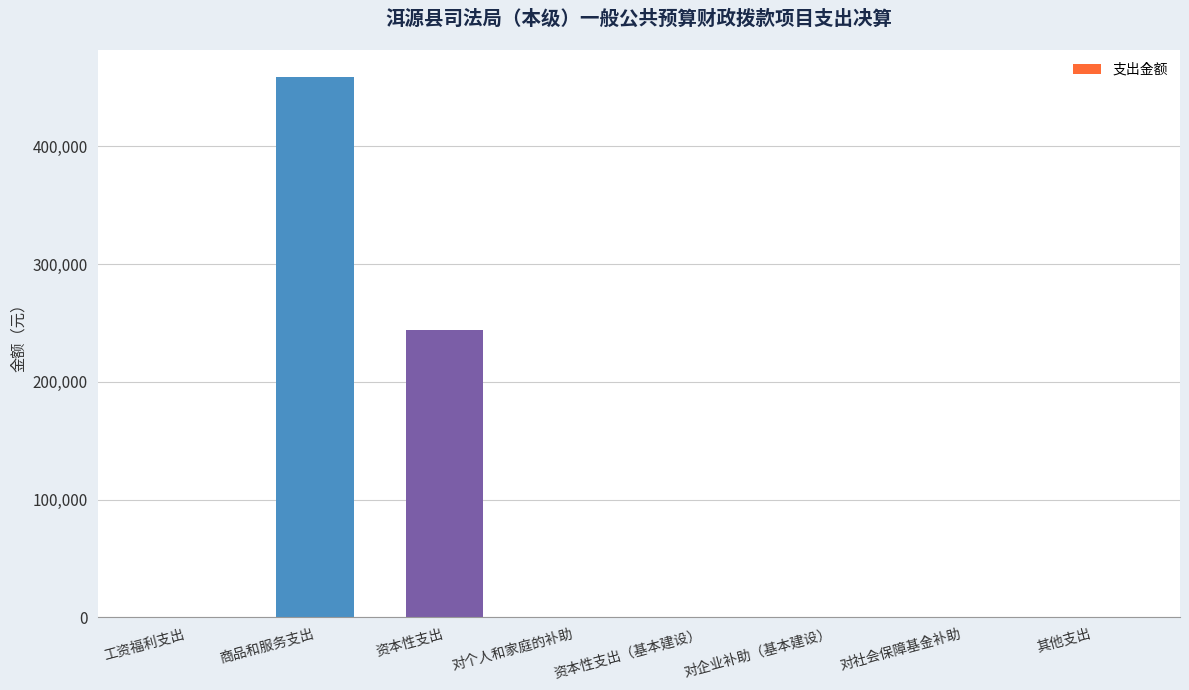

Is it true that the value at 对社会保障基金补助 is 236990.3?

False